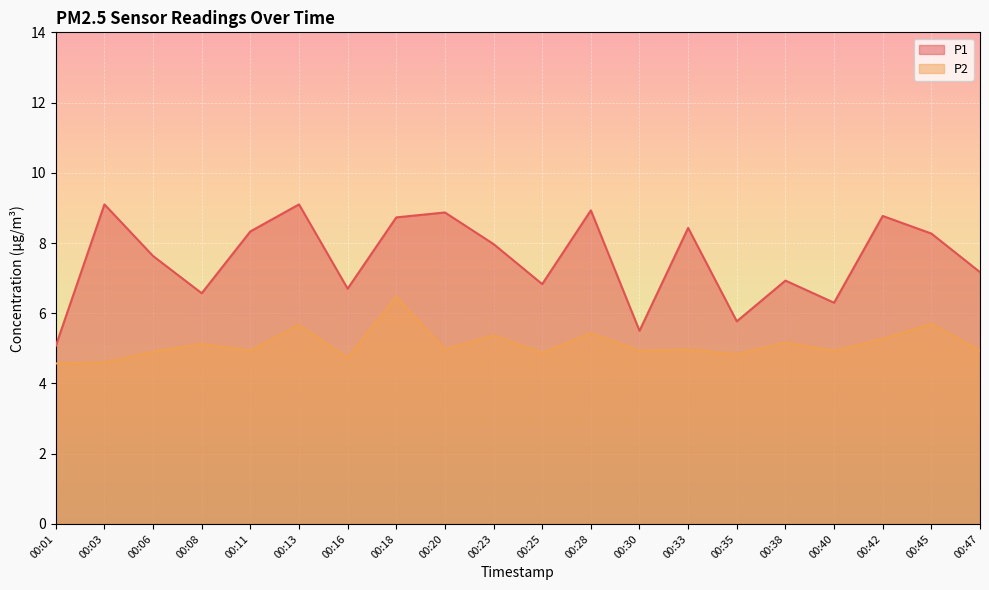

How many lines are shown in the chart?

2